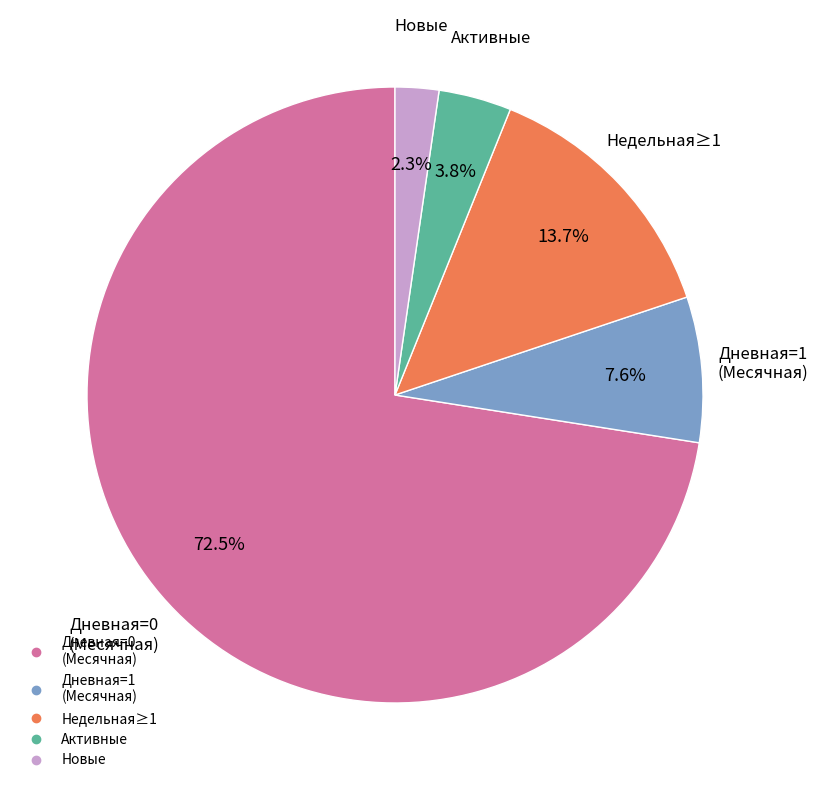

Is there any slice that represents more than half of the pie?

Yes